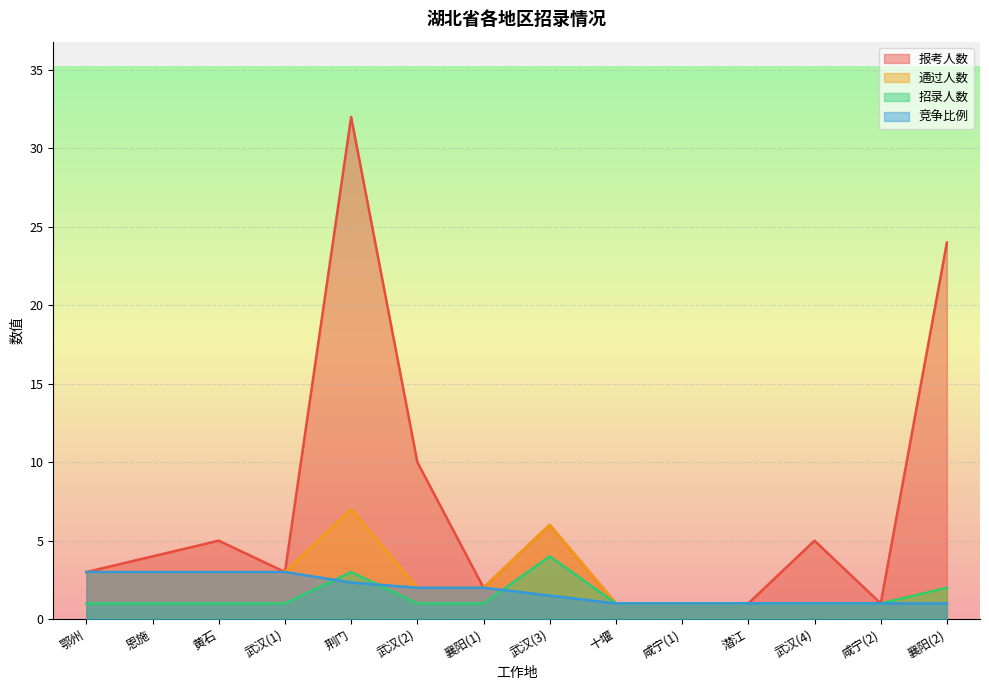

Reading left to right, transcribe all the data shown in this chart.

报考人数: 3.0	4.0	5.0	3.0	32.0	10.0	2.0	6.0	1.0	1.0	1.0	5.0	1.0	24.0
通过人数: 3.0	3.0	3.0	3.0	7.0	2.0	2.0	6.0	1.0	1.0	1.0	1.0	1.0	2.0
招录人数: 1.0	1.0	1.0	1.0	3.0	1.0	1.0	4.0	1.0	1.0	1.0	1.0	1.0	2.0
竞争比例: 3.0	3.0	3.0	3.0	2.3	2.0	2.0	1.5	1.0	1.0	1.0	1.0	1.0	1.0